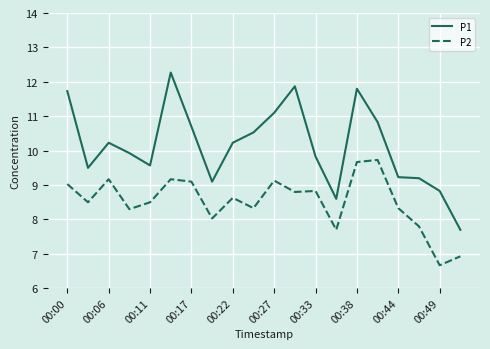

True or false: P2 and P1 cross at least once.

False